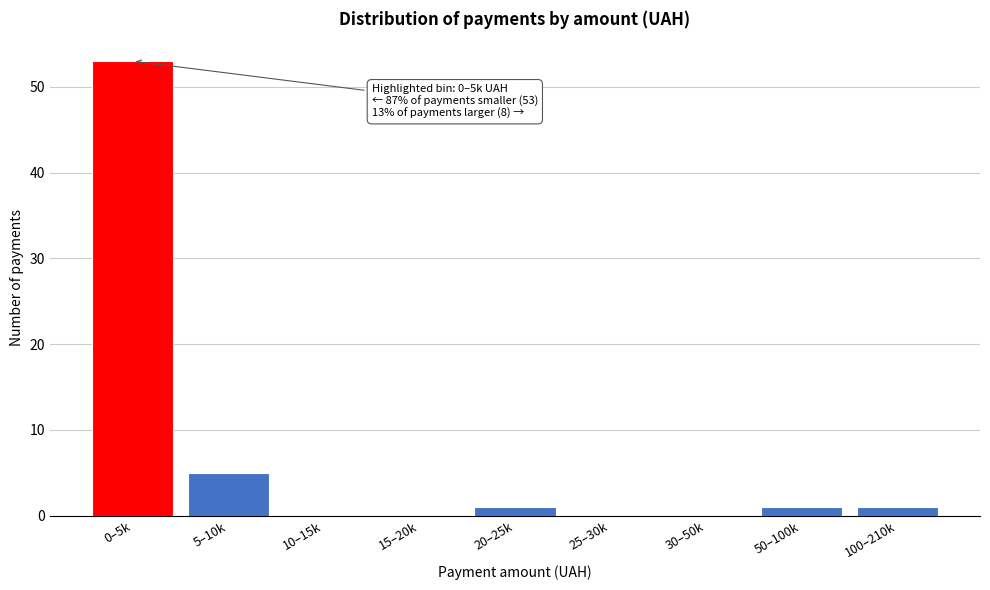

Reading right to left, what are all the values shown in this chart?

100–210k=1	50–100k=1	30–50k=0	25–30k=0	20–25k=1	15–20k=0	10–15k=0	5–10k=5	0–5k=53